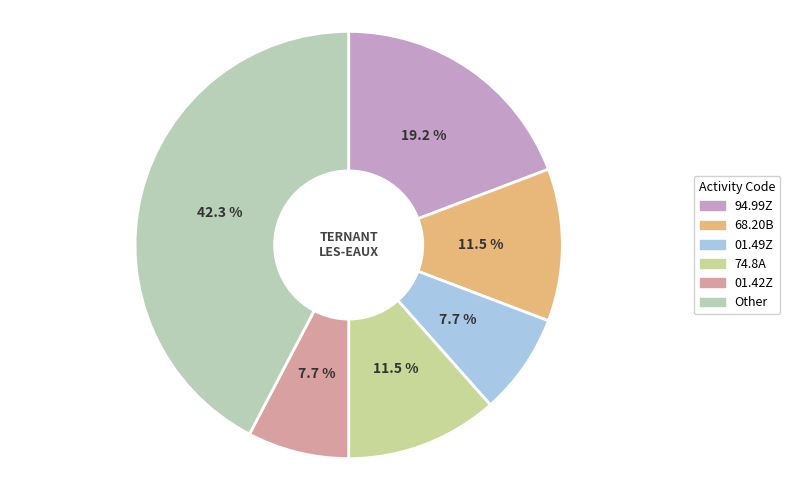

Is there any slice that represents more than half of the pie?

No